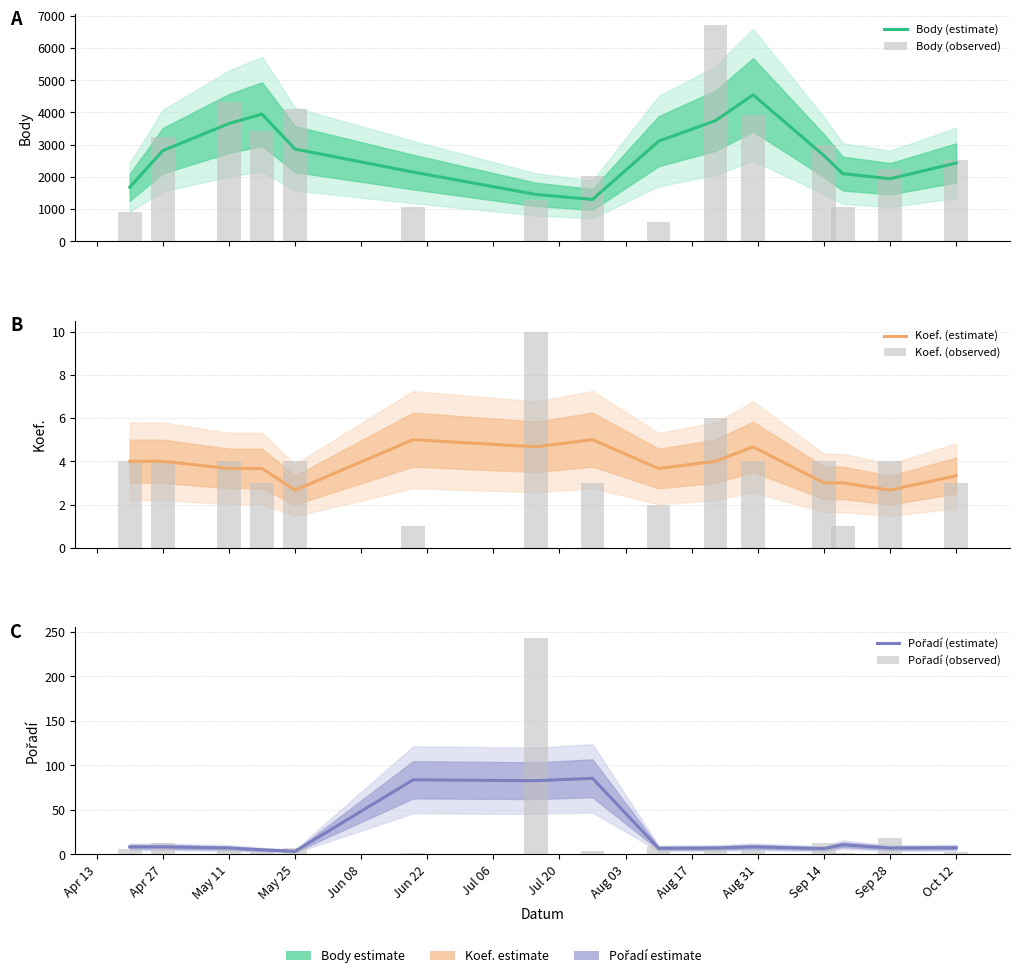

At which label does Pořadí (observed) first exceed 6?

Apr 27